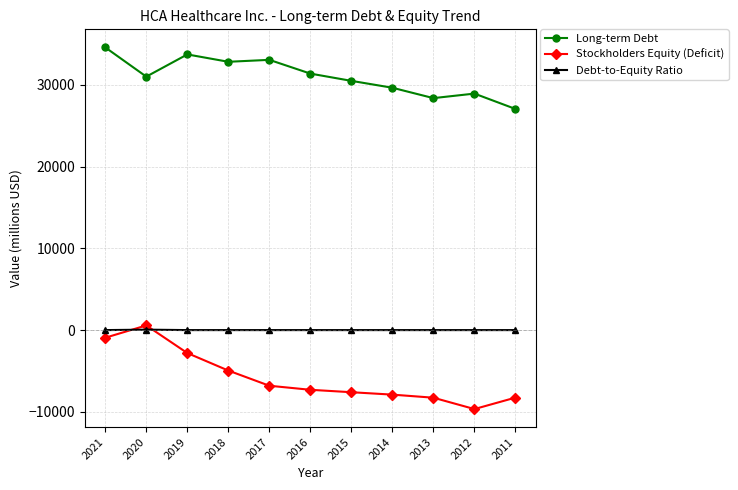

What is the minimum value shown in the chart?

-9660.0